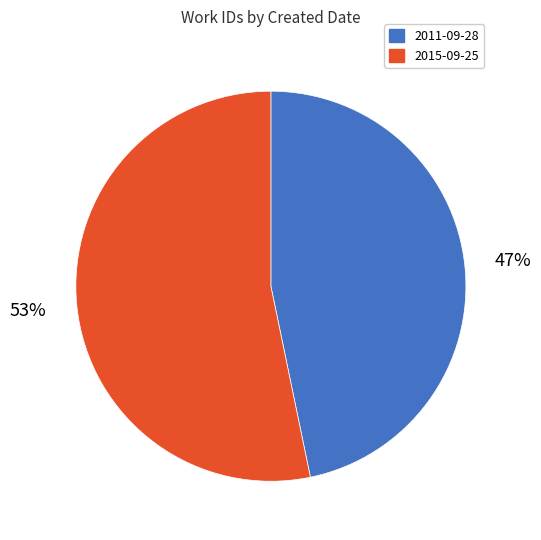

True or false: 2015-09-25 accounts for 46% of the total.

False